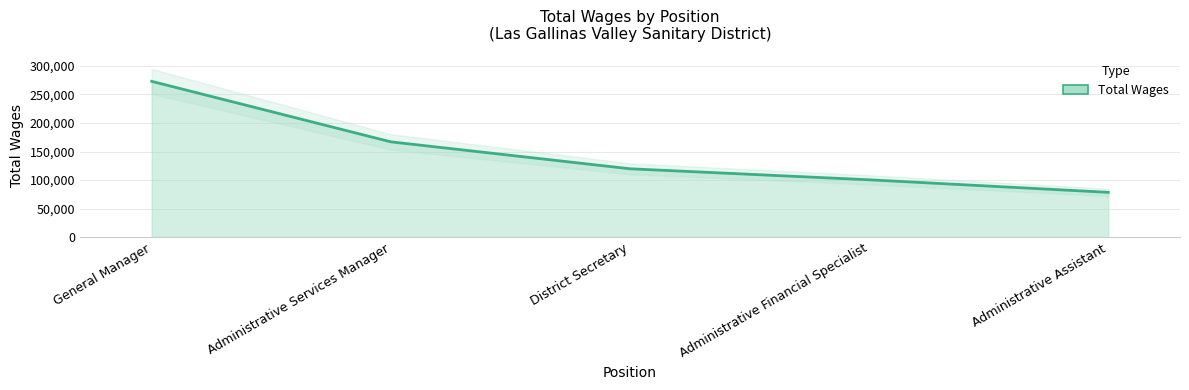

Does the chart have visible grid lines?

Yes